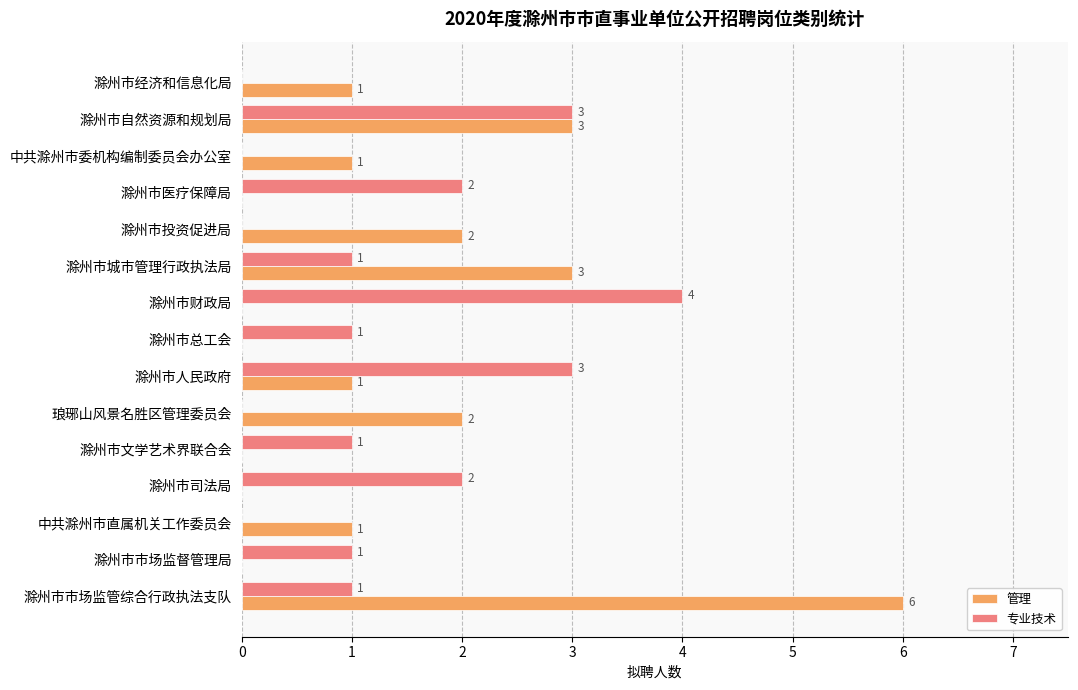

Which series has the widest spread of values?

管理